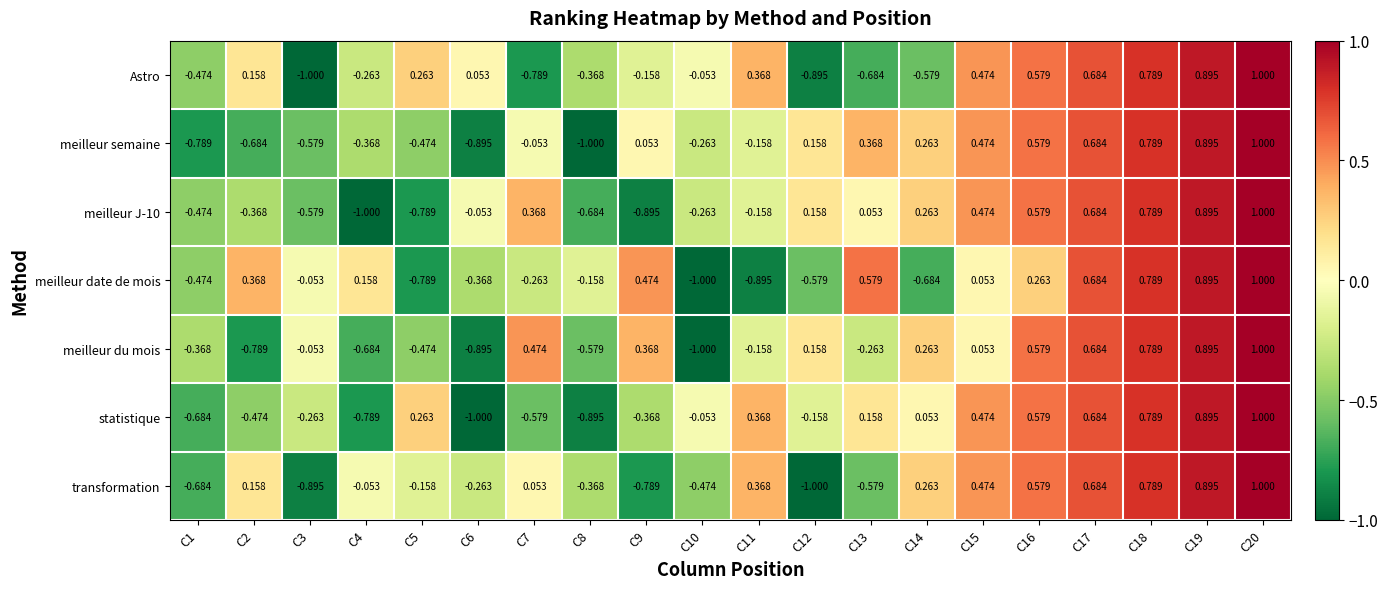

Is the value of meilleur J-10 at C10 greater than the value of meilleur semaine at C18?

No